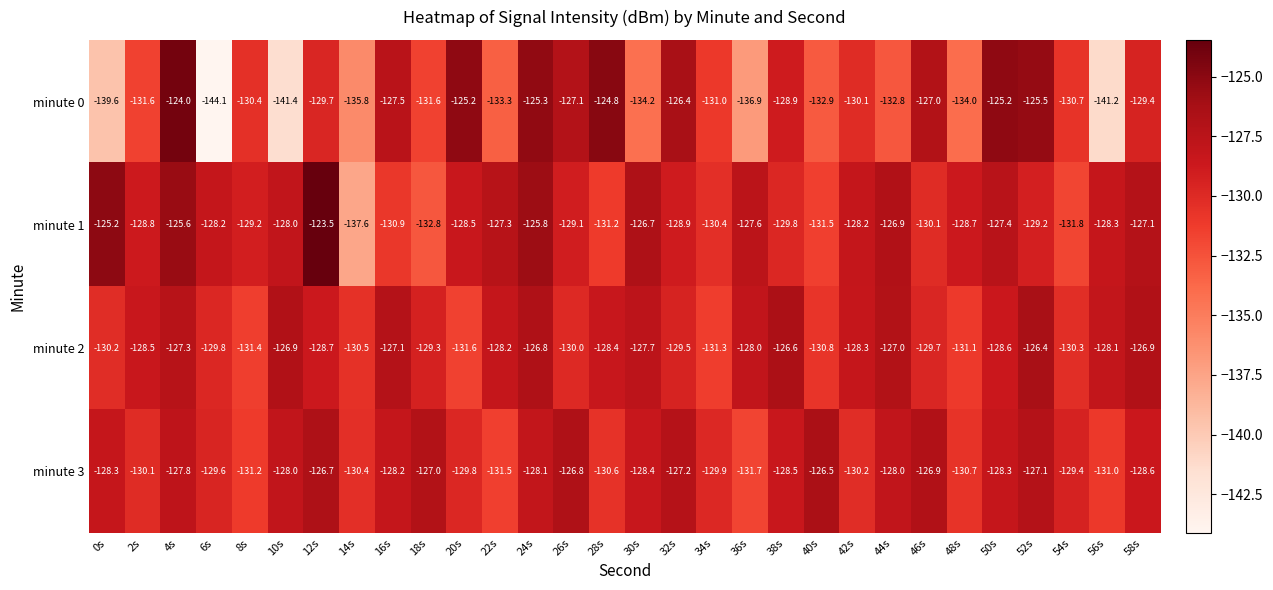

What is the approximate value of minute 0 at 6s?

-144.1